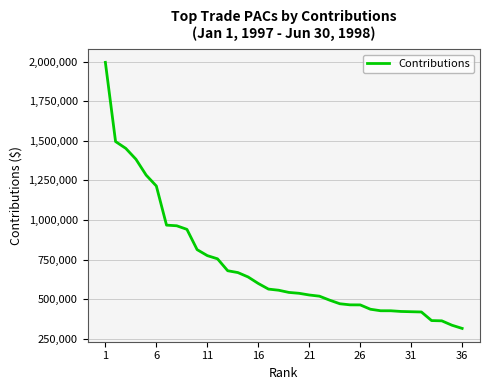

What is the smallest value displayed?

314576